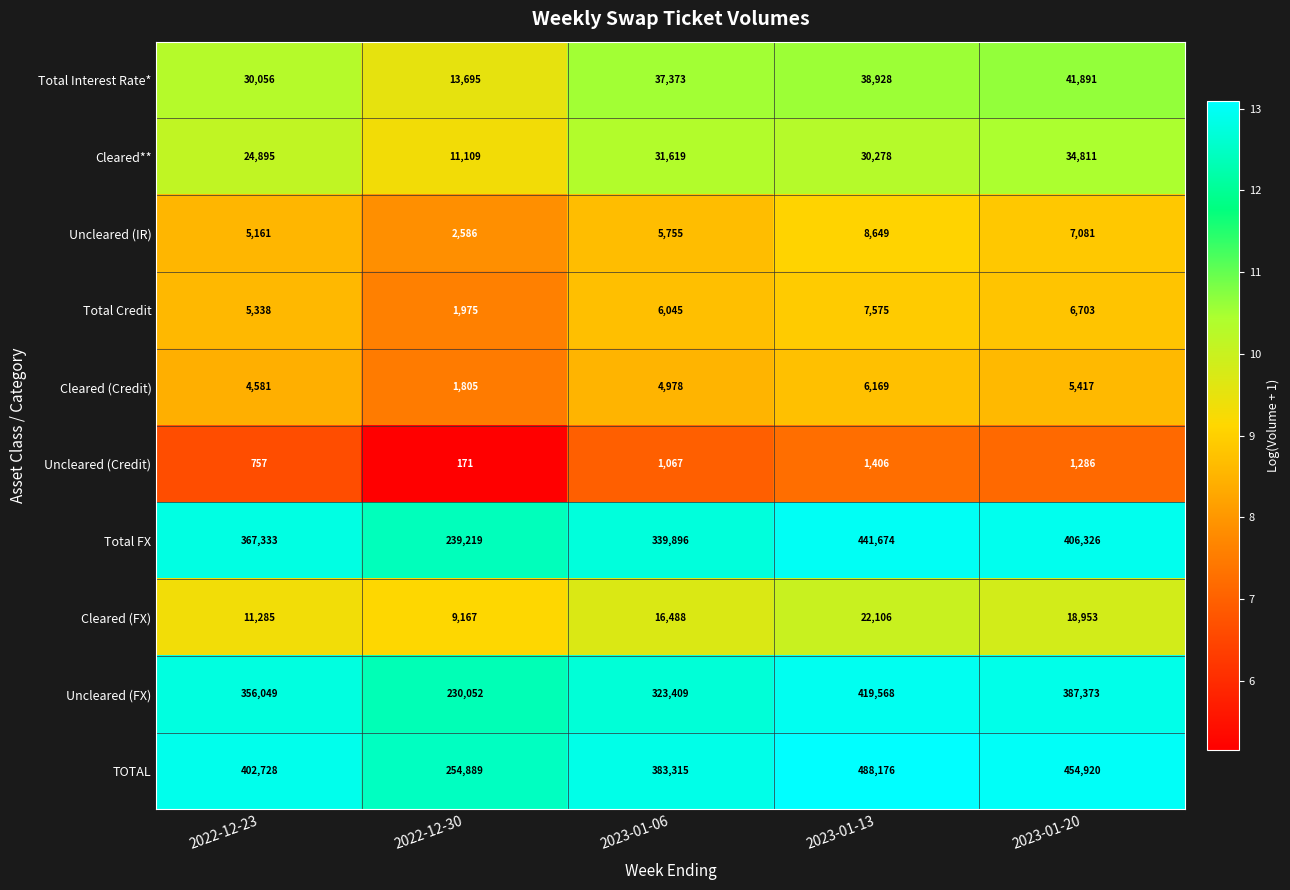

Which label corresponds to the largest value in the chart?

2023-01-13